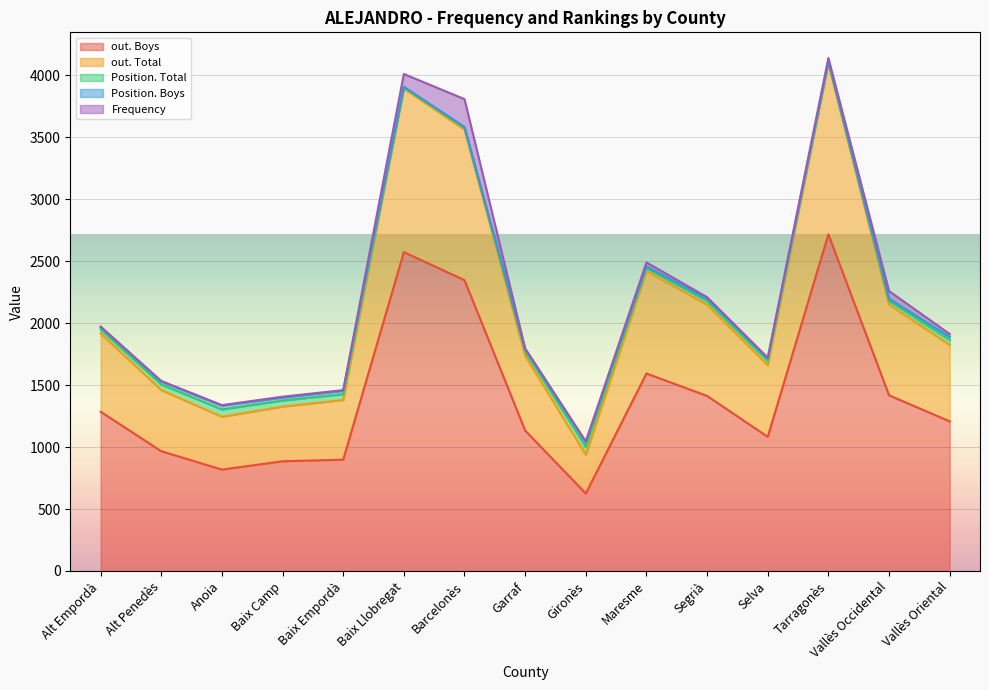

What is the total value across all series at Tarragonès?

4138